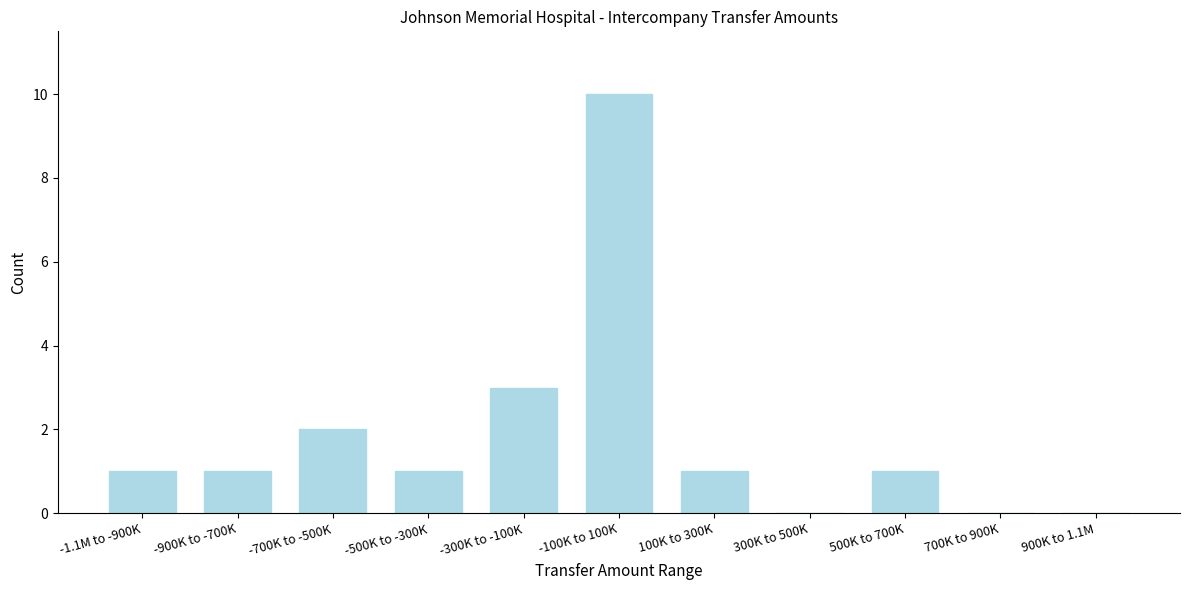

Reading left to right, extract all data points from this chart.

-1.1M to -900K=1	-900K to -700K=1	-700K to -500K=2	-500K to -300K=1	-300K to -100K=3	-100K to 100K=10	100K to 300K=1	300K to 500K=0	500K to 700K=1	700K to 900K=0	900K to 1.1M=0